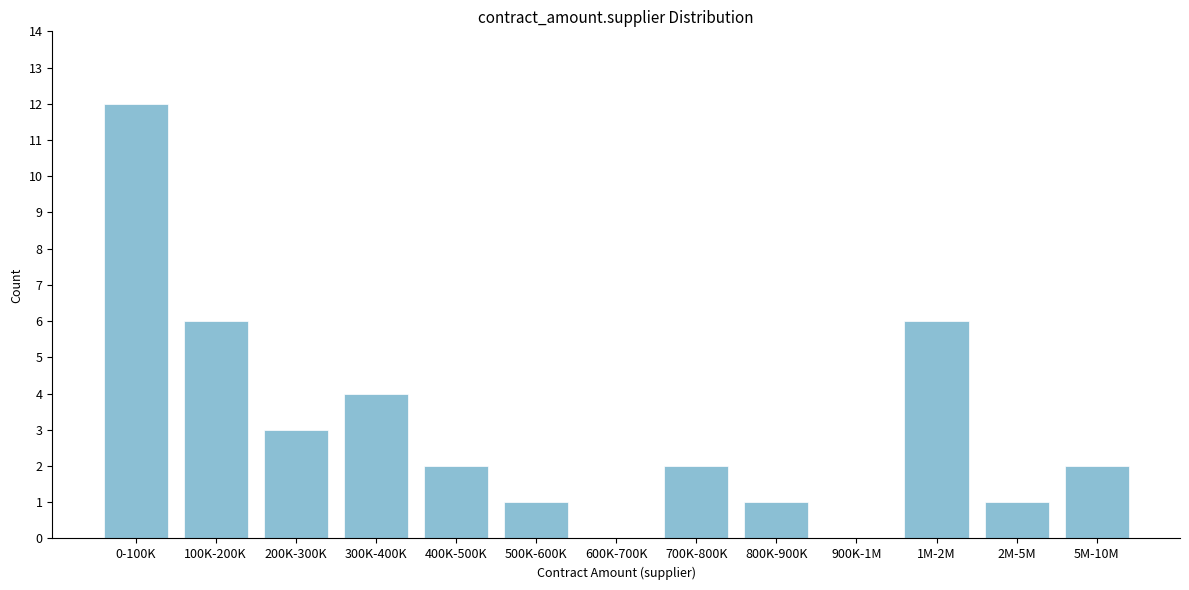

Reading left to right, list all the values displayed in this chart.

0-100K=12	100K-200K=6	200K-300K=3	300K-400K=4	400K-500K=2	500K-600K=1	600K-700K=0	700K-800K=2	800K-900K=1	900K-1M=0	1M-2M=6	2M-5M=1	5M-10M=2